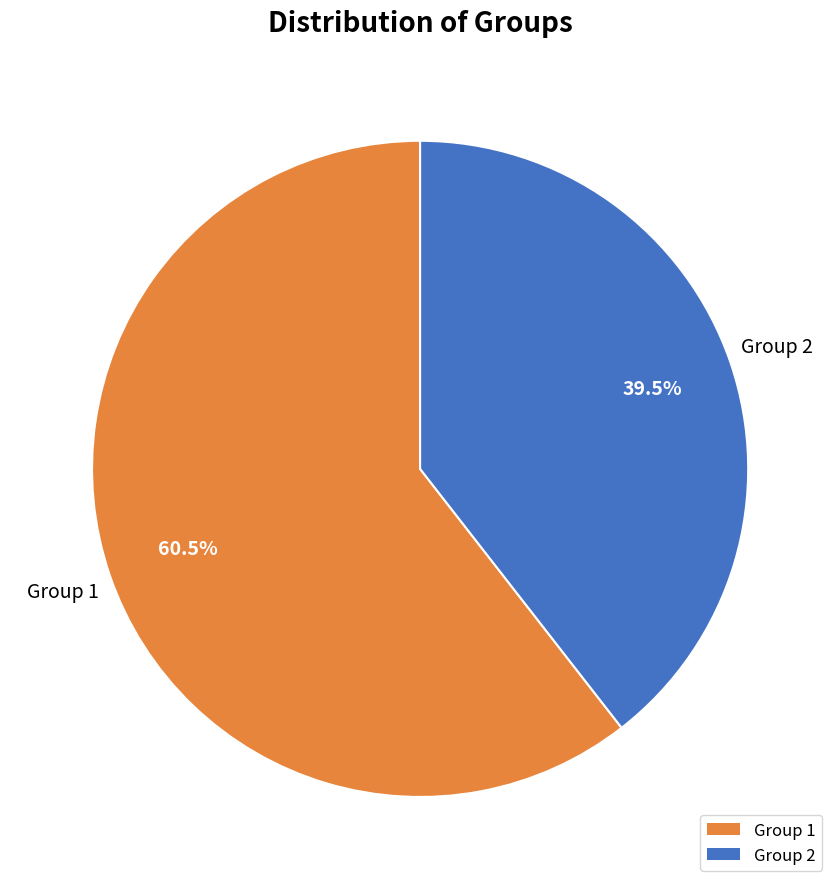

What is the ratio of the value at Group 2 to the value at Group 1?

0.7